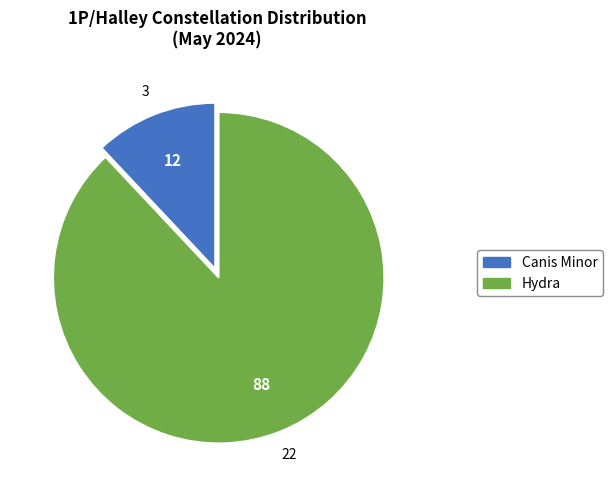

Which slice represents more than half of the pie?

Hydra